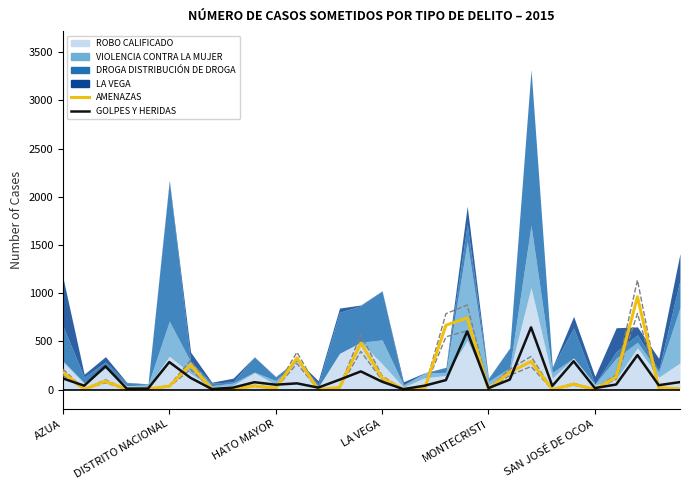

How many lines are shown in the chart?

2